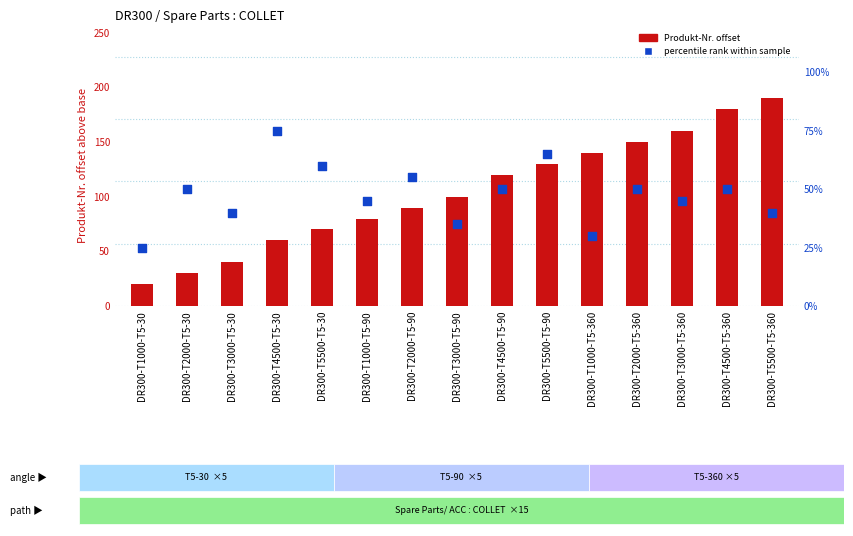

What is the total value across all series at DR300-T5500-T5-90?

195